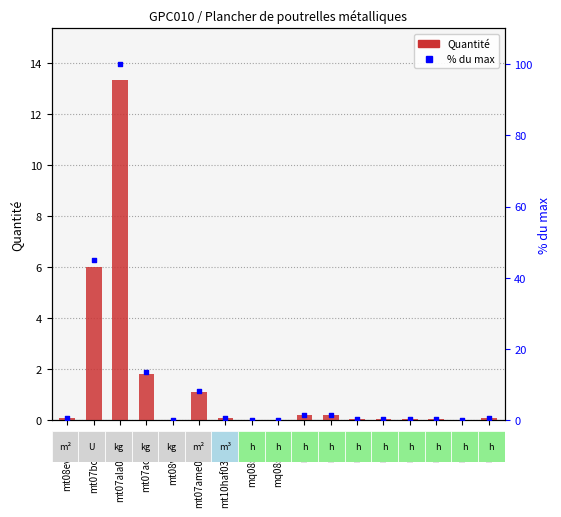

What are all the series names shown in the legend?

Quantité, % du max